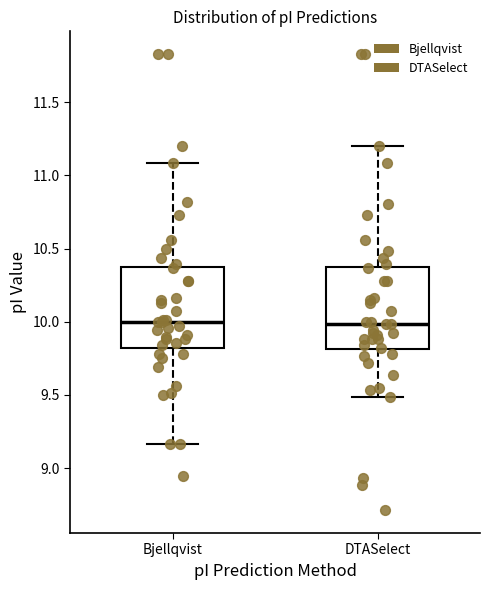

Reading left to right, transcribe this box plot: for each box, give where its median line is, the range the box spans, and where its two whiskers end, as read against the y-axis. The values are not printed on the chart, so give them approximately, as read against the axis.

Bjellqvist: median 10.00, box 9.80 to 10.35, whiskers 9.15 to 11.10
DTASelect: median 10.00, box 9.80 to 10.35, whiskers 9.50 to 11.20